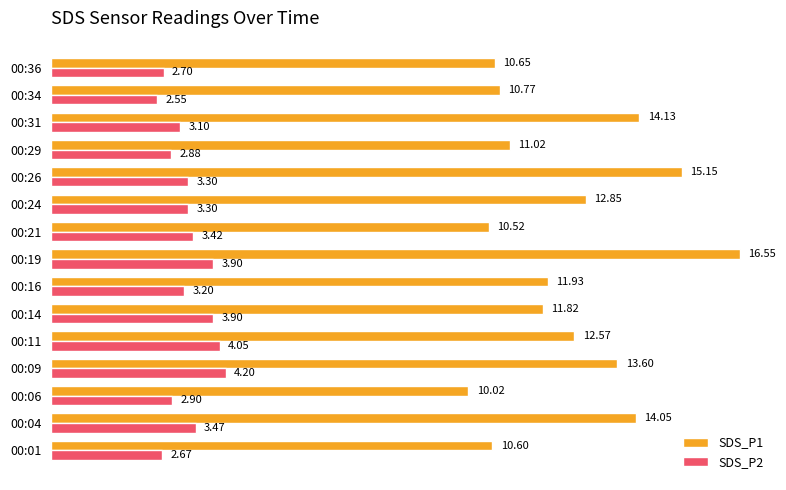

What are all the series names shown in the legend?

SDS_P1, SDS_P2